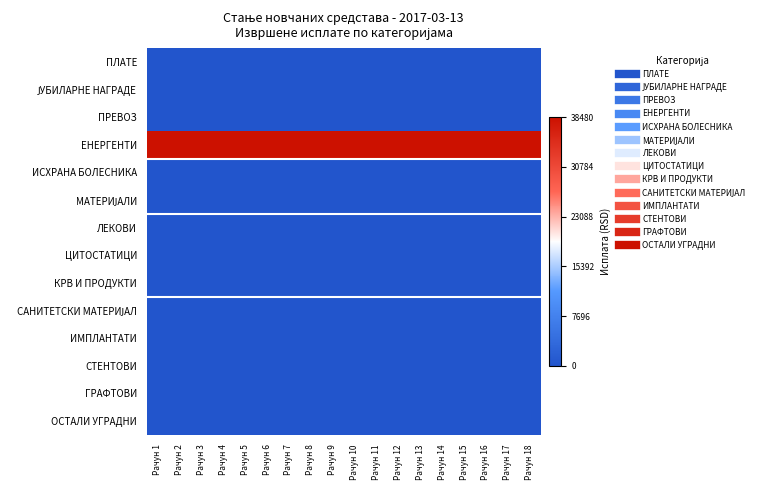

How many categories are shown in the chart?

18